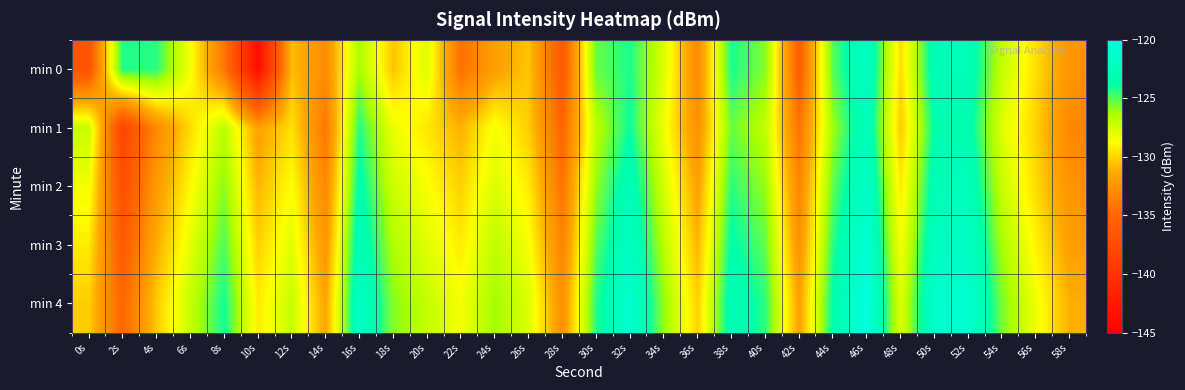

At 56s, list the series in order from largest to smallest.

min 4, min 3, min 0, min 2, min 1